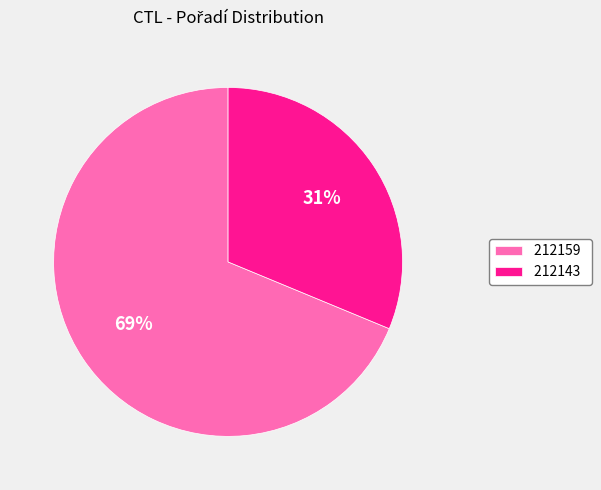

Is 212159 the majority of the pie?

Yes